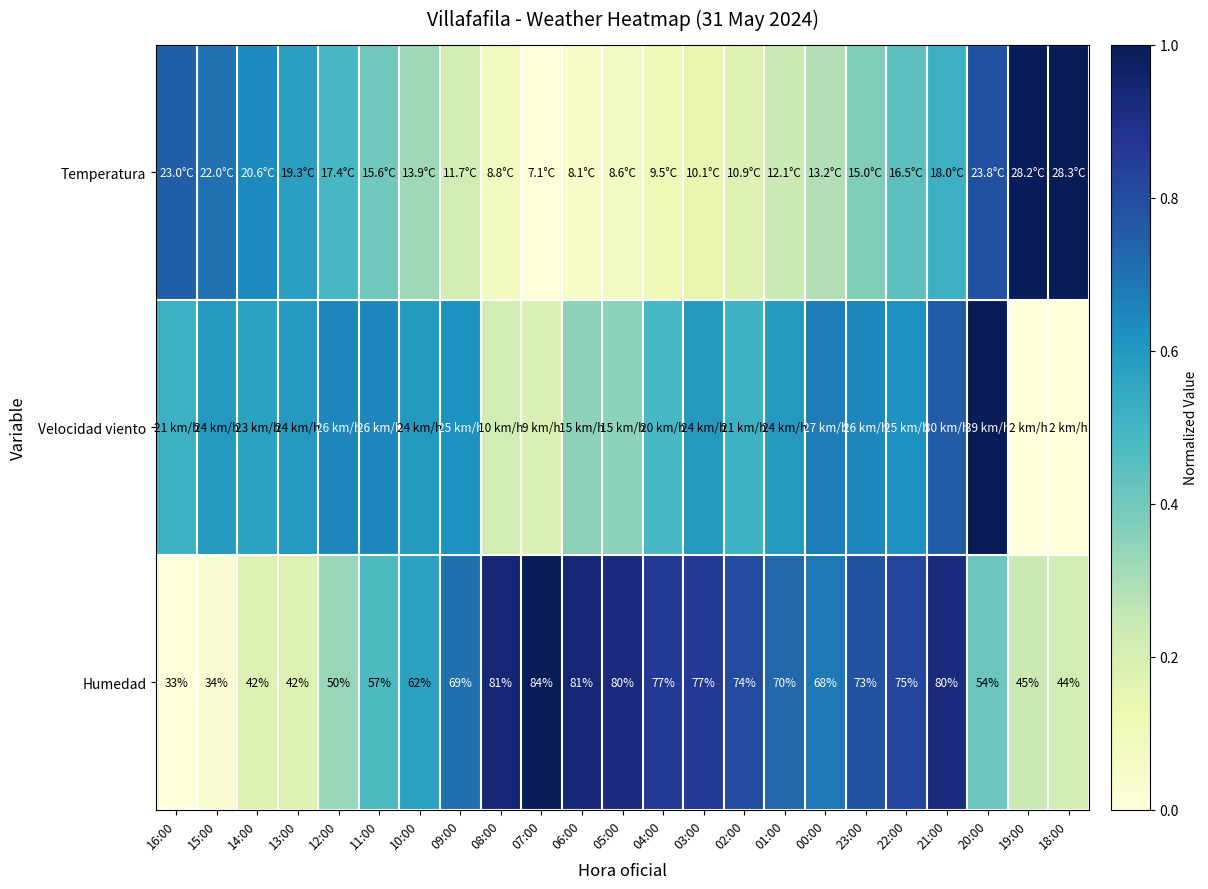

What is the difference between the second highest and second lowest values in the Humedad series?

0.9